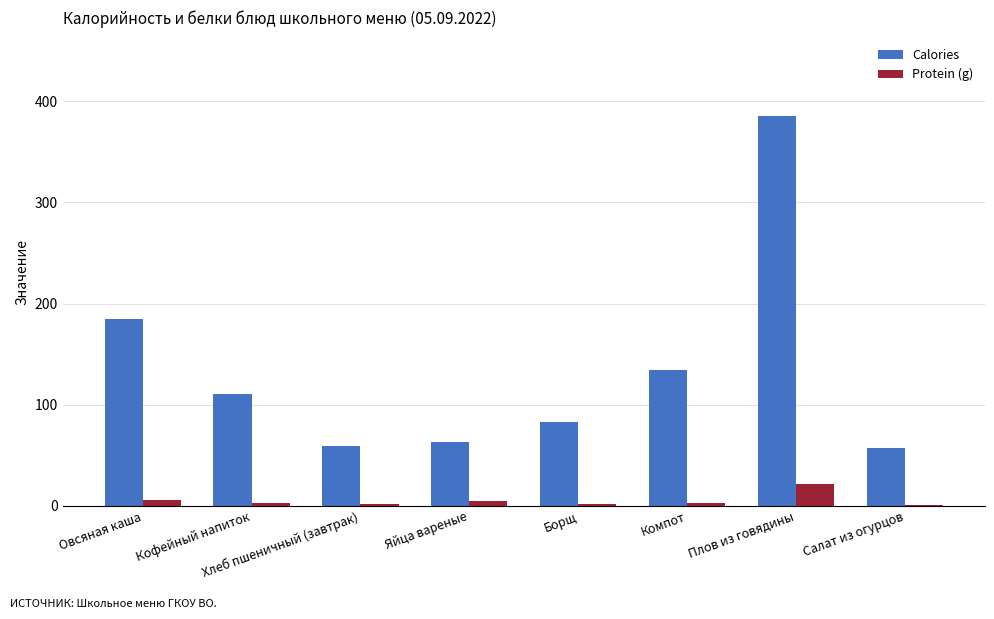

Which series has the largest total across all categories?

Calories